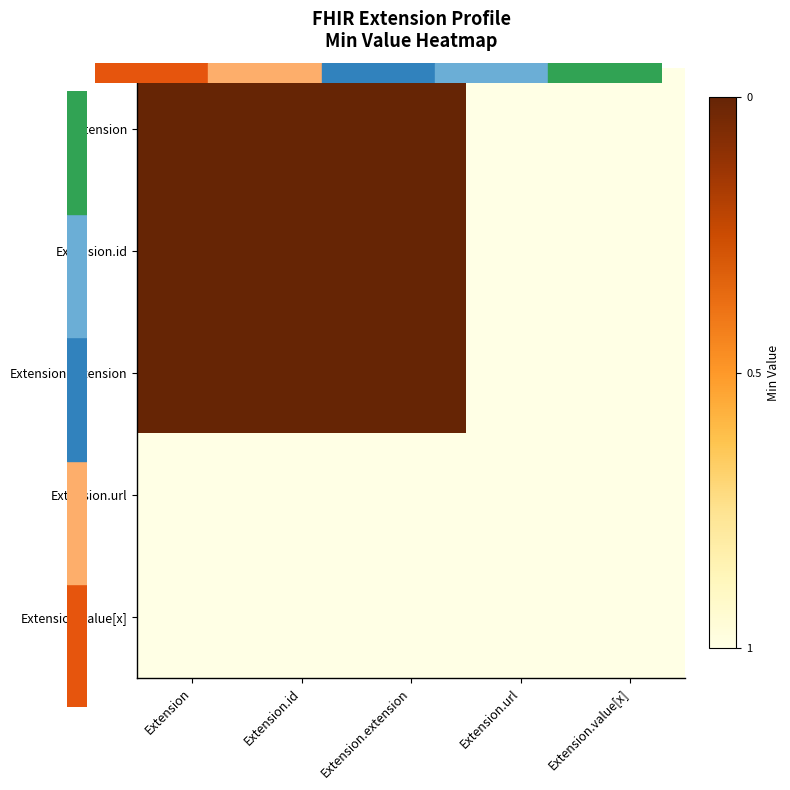

What is the spread (max minus min) of values at Extension.id?

1